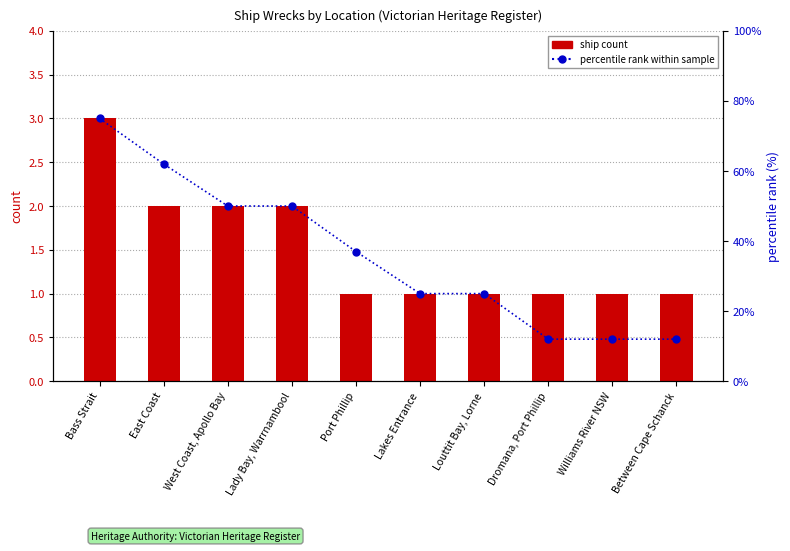

Reading left to right, transcribe all the data shown in this chart.

ship count: Bass Strait=3	East Coast=2	West Coast, Apollo Bay=2	Lady Bay, Warrnambool=2	Port Phillip=1	Lakes Entrance=1	Louttit Bay, Lorne=1	Dromana, Port Phillip=1	Williams River NSW=1	Between Cape Schanck=1
percentile rank within sample: Bass Strait=75	East Coast=62	West Coast, Apollo Bay=50	Lady Bay, Warrnambool=50	Port Phillip=37	Lakes Entrance=25	Louttit Bay, Lorne=25	Dromana, Port Phillip=12	Williams River NSW=12	Between Cape Schanck=12